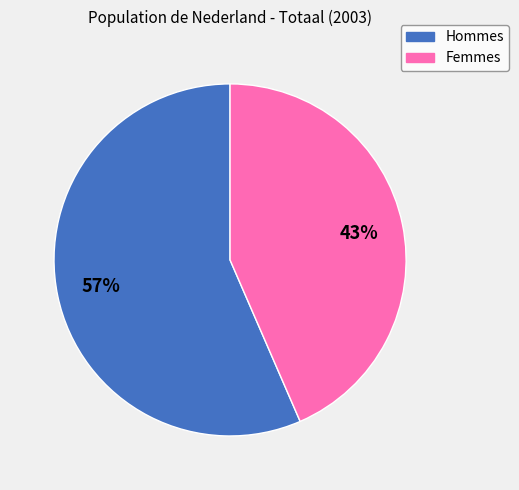

To the nearest percent, what is the combined percentage of Femmes and Hommes?

100%